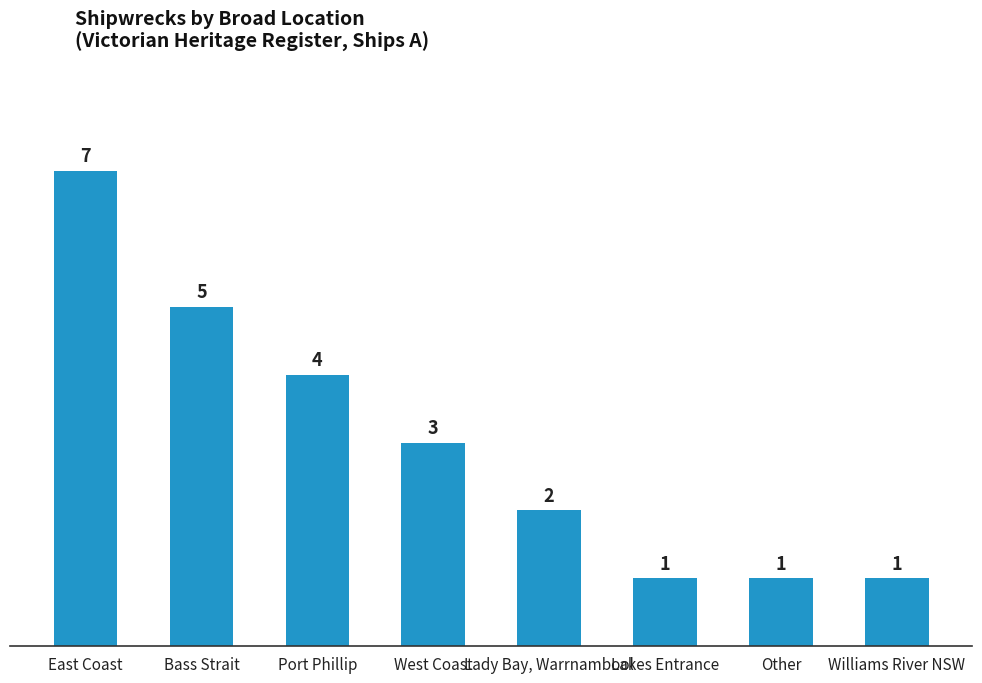

True or false: the data shows 1 at West Coast.

False